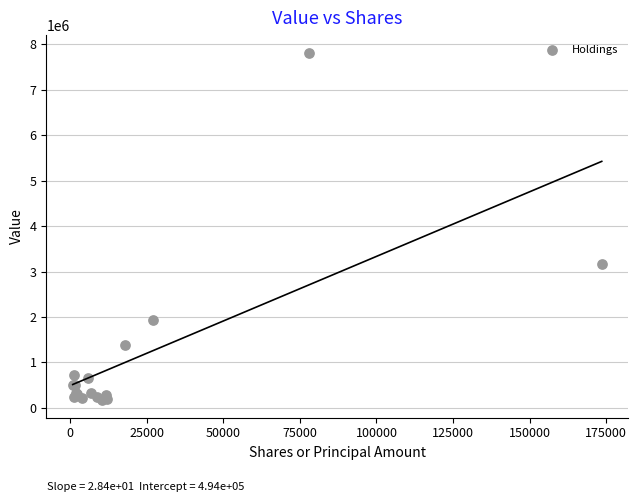

What Y value in the scatter plot is closest to 3991500?

3156000